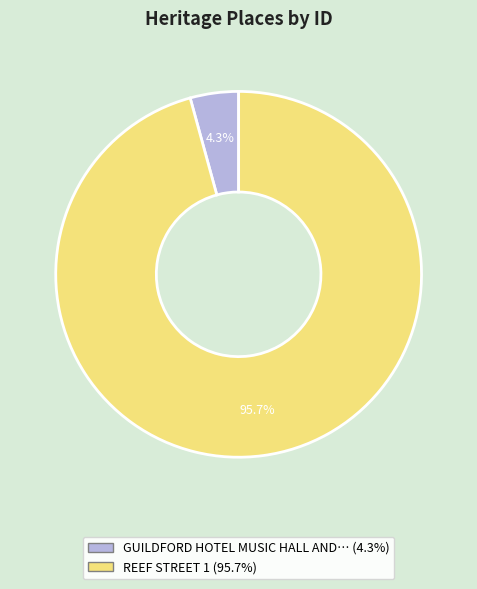

Is there a majority slice in this chart?

Yes